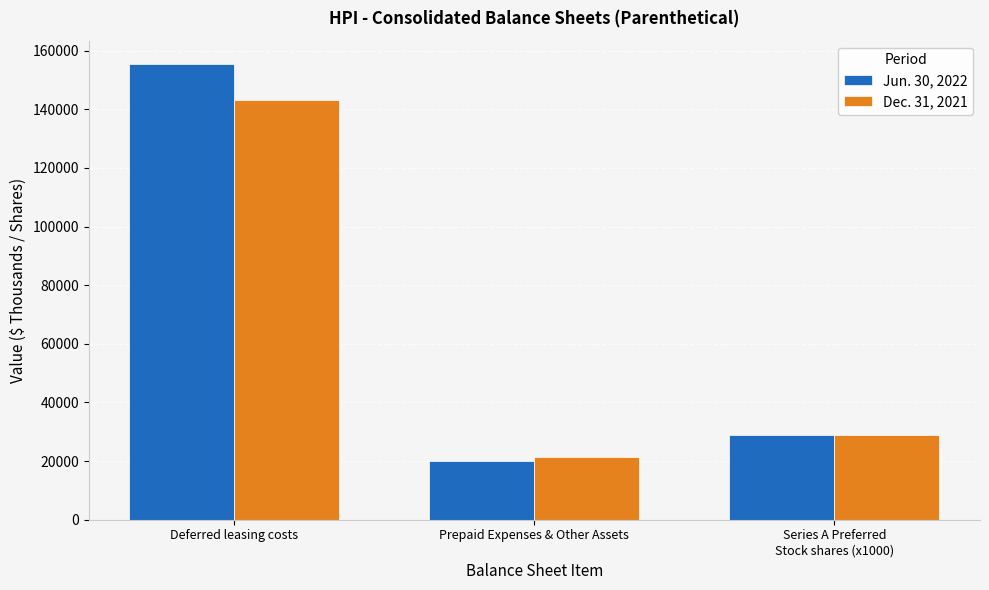

Does the chart contain any negative values?

No